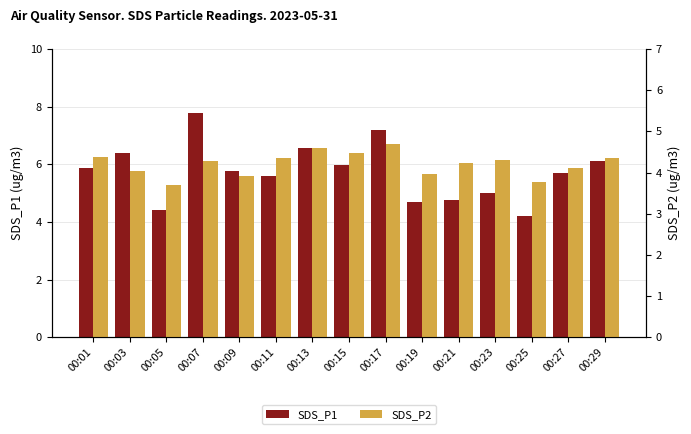

How many data points in SDS_P2 are above 4?

11